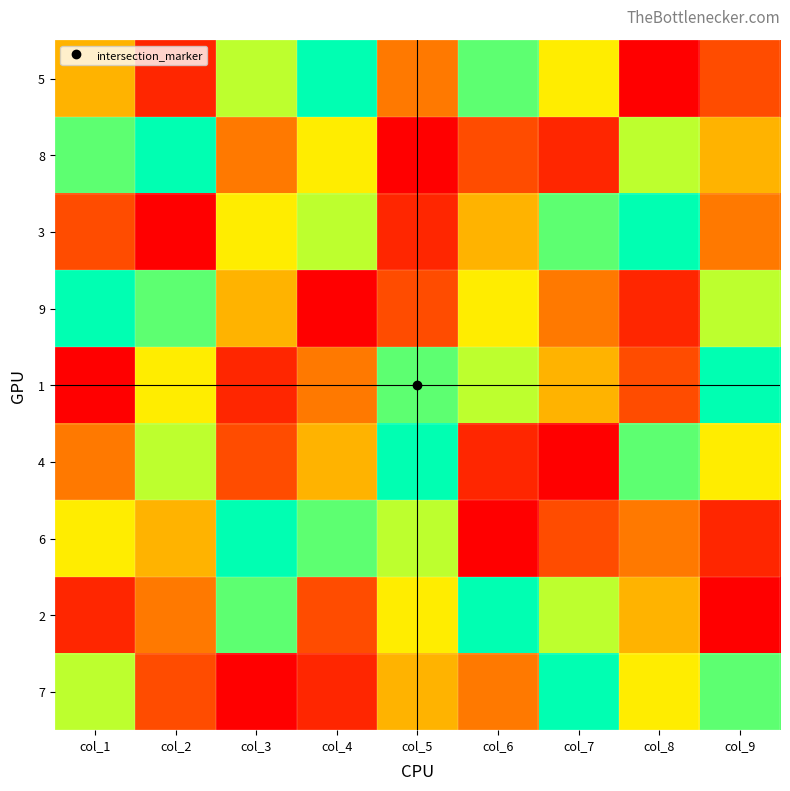

At which category is the sum across all series the highest?

col_1